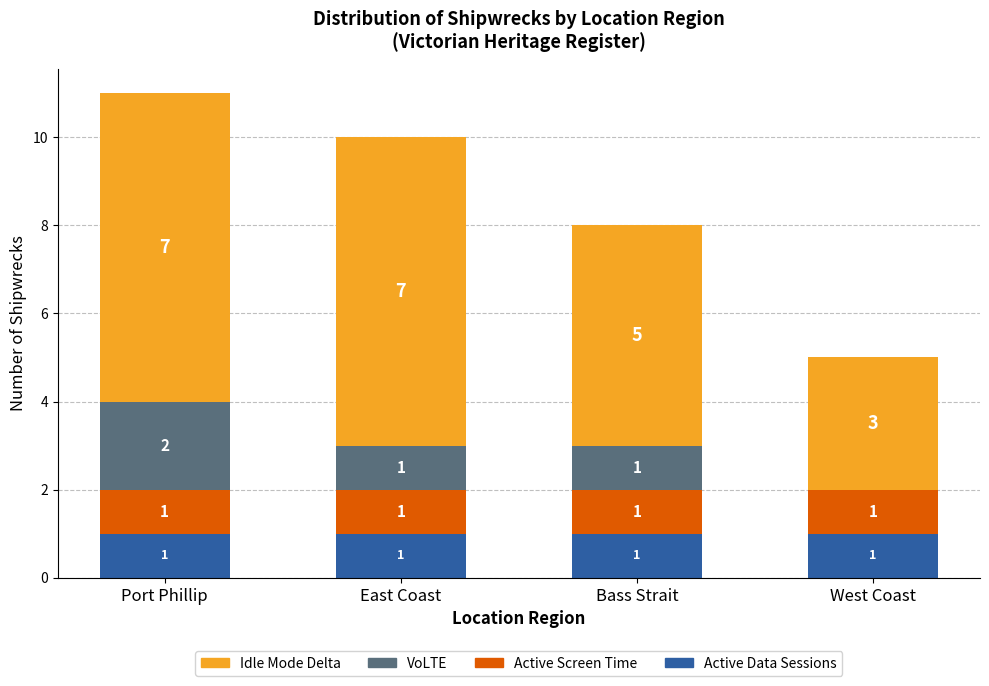

The Active Data Sessions series shows 0 at Port Phillip. True or false?

False